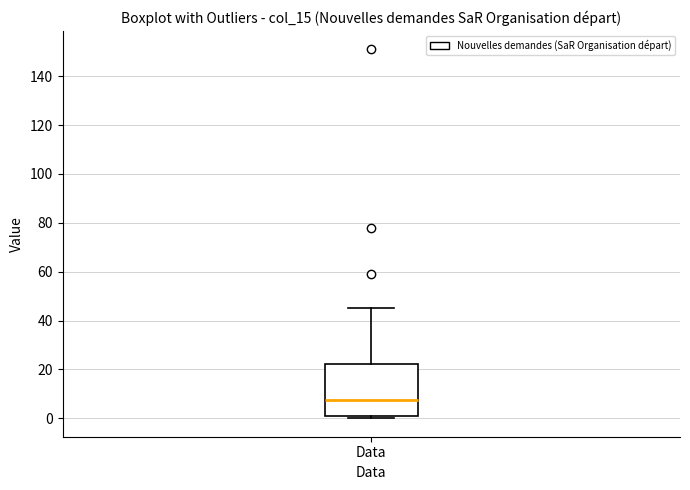

Where is the upper edge of the box for Data on the y-axis? The values are not printed on the chart, so give them approximately, as read against the axis.

22